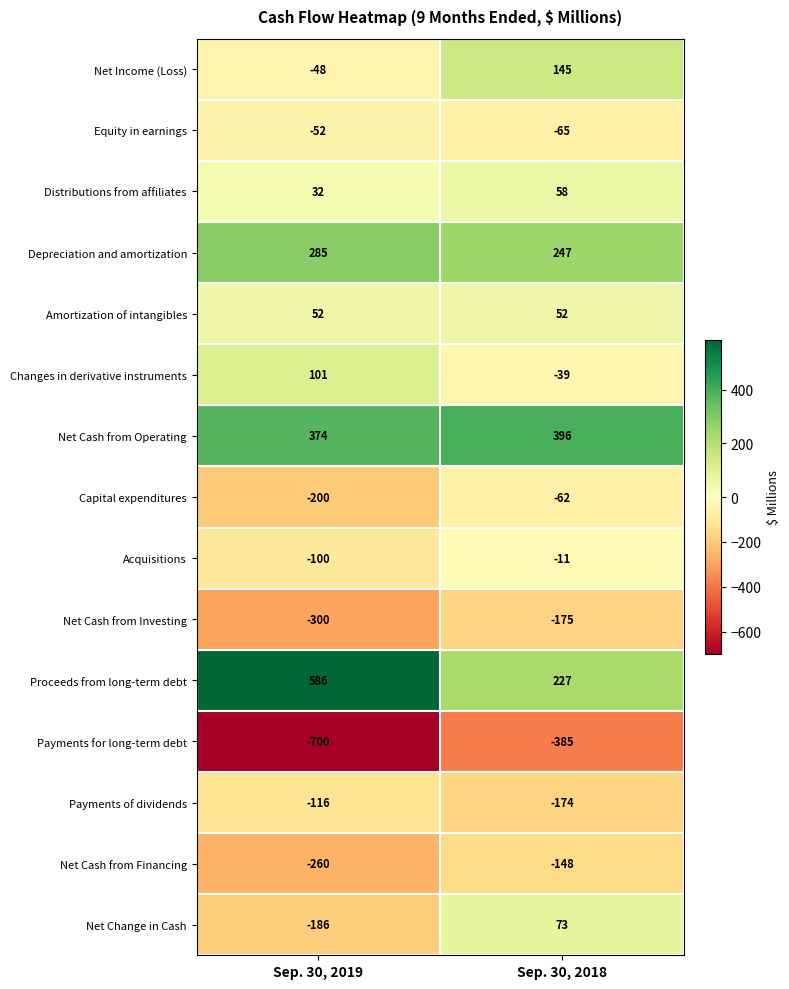

Which series has the largest total across all categories?

Proceeds from long-term debt